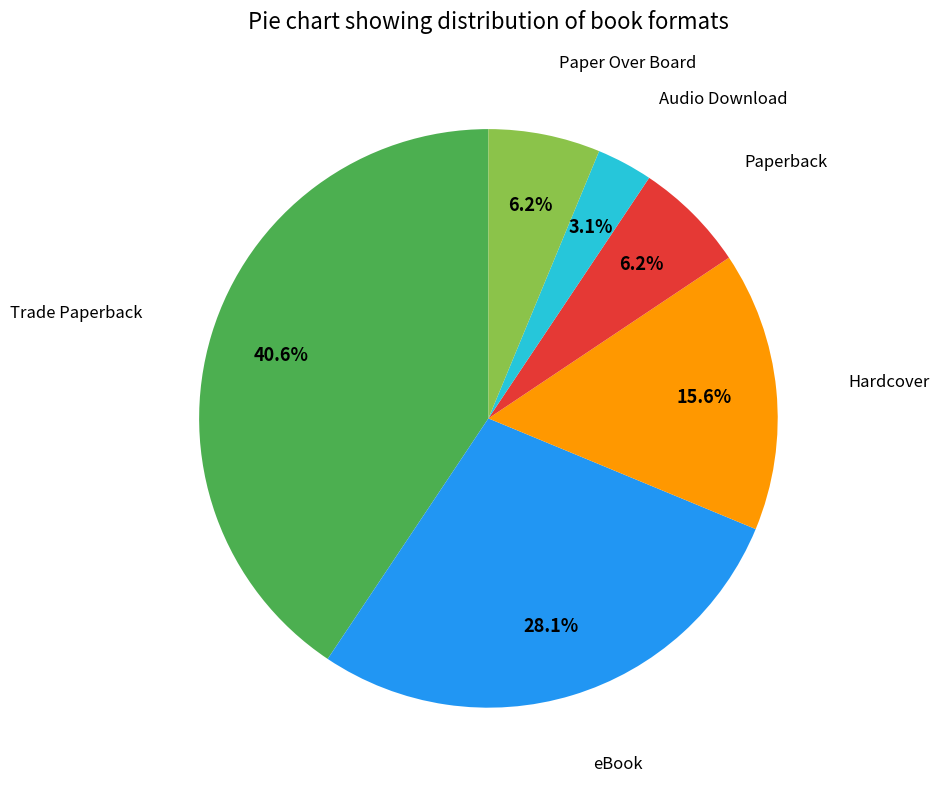

Is there any slice that represents more than half of the pie?

No